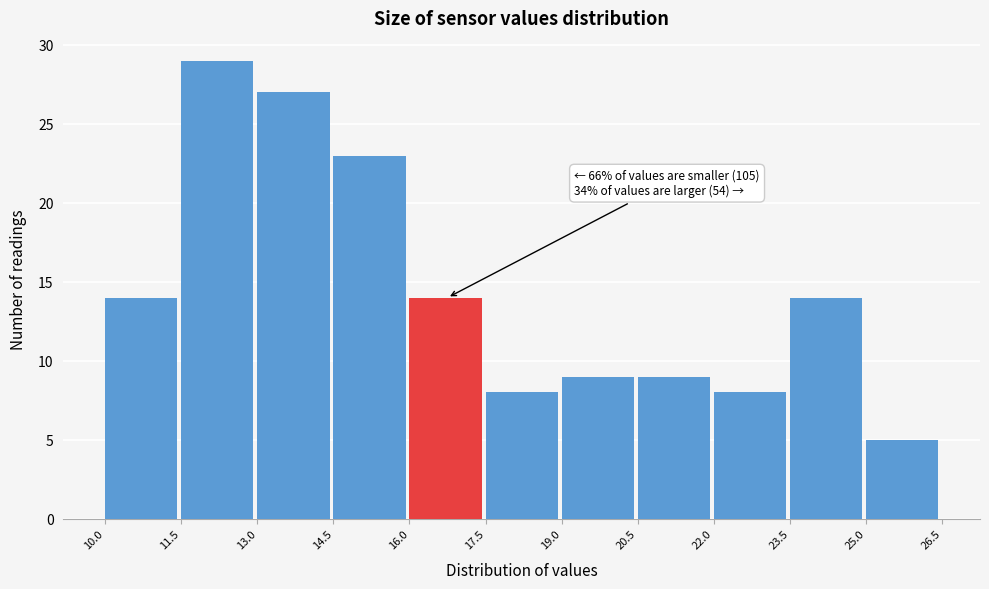

Over which range of the x-axis is the bar tallest?

11.5 to 13.0